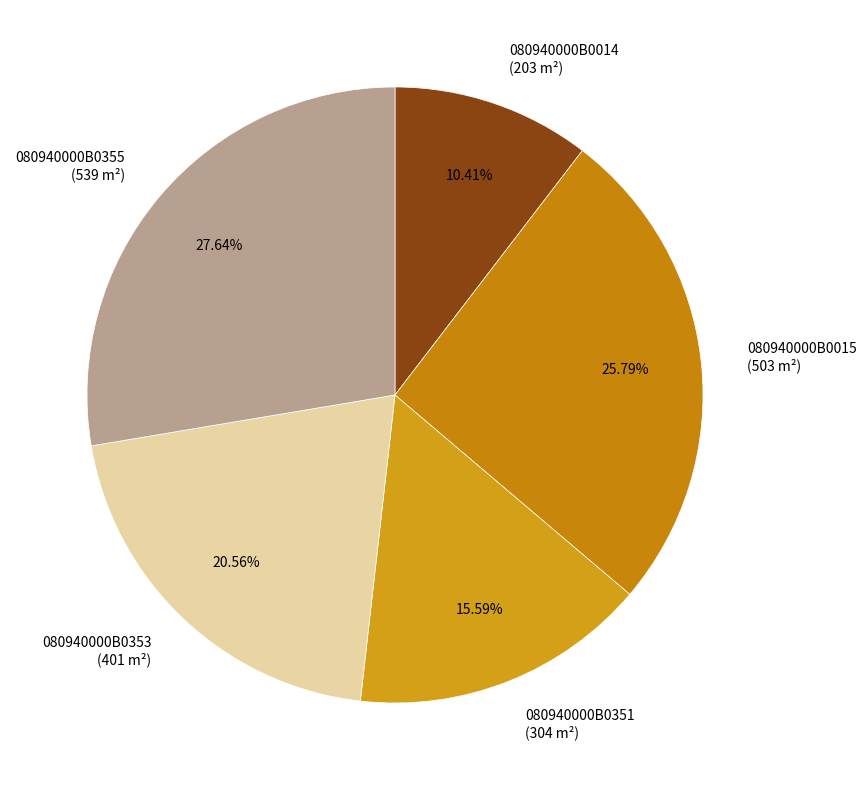

To the nearest percent, what percentage of the pie is 080940000B0015?

26%